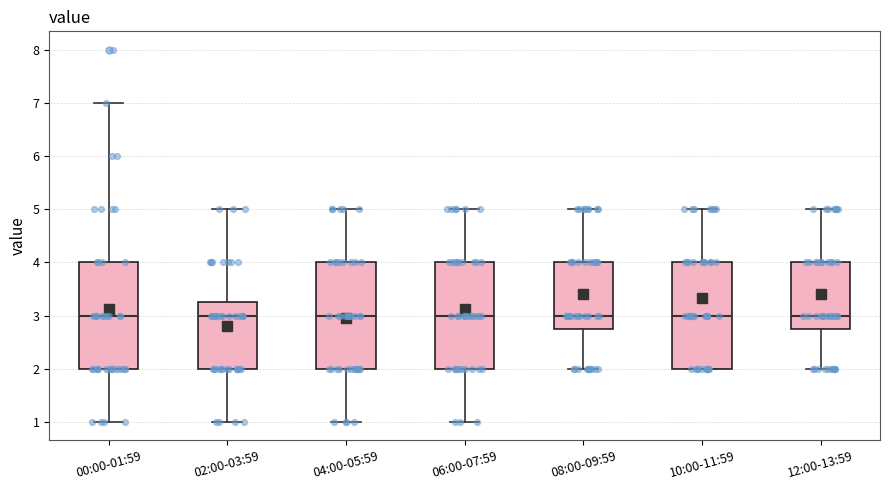

Reading left to right, transcribe this box plot: for each box, give where its median line is, the range the box spans, and where its two whiskers end, as read against the y-axis. The values are not printed on the chart, so give them approximately, as read against the axis.

00:00-01:59: median 3.0, box 2.0 to 4.0, whiskers 1.0 to 7.0
02:00-03:59: median 3.0, box 2.0 to 3.3, whiskers 1.0 to 5.0
04:00-05:59: median 3.0, box 2.0 to 4.0, whiskers 1.0 to 5.0
06:00-07:59: median 3.0, box 2.0 to 4.0, whiskers 1.0 to 5.0
08:00-09:59: median 3.0, box 2.8 to 4.0, whiskers 2.0 to 5.0
10:00-11:59: median 3.0, box 2.0 to 4.0, whiskers 2.0 to 5.0
12:00-13:59: median 3.0, box 2.8 to 4.0, whiskers 2.0 to 5.0